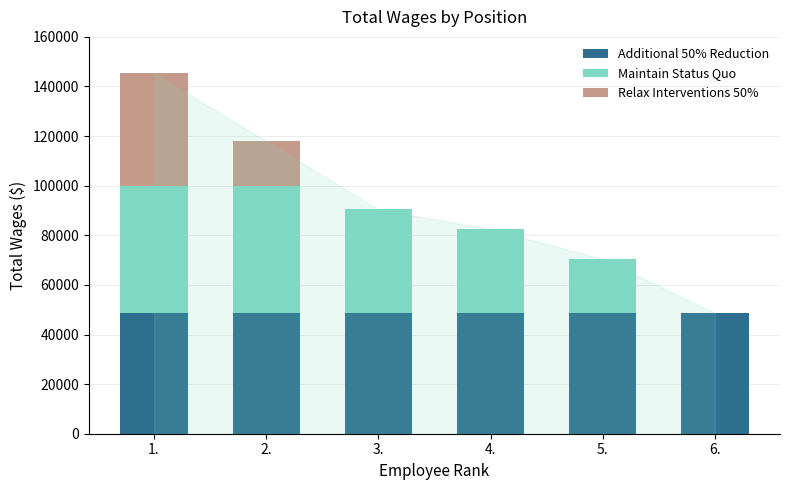

Reading left to right, what are the values for Additional 50% Reduction?

1.=48612	2.=48612	3.=48612	4.=48612	5.=48612	6.=48612